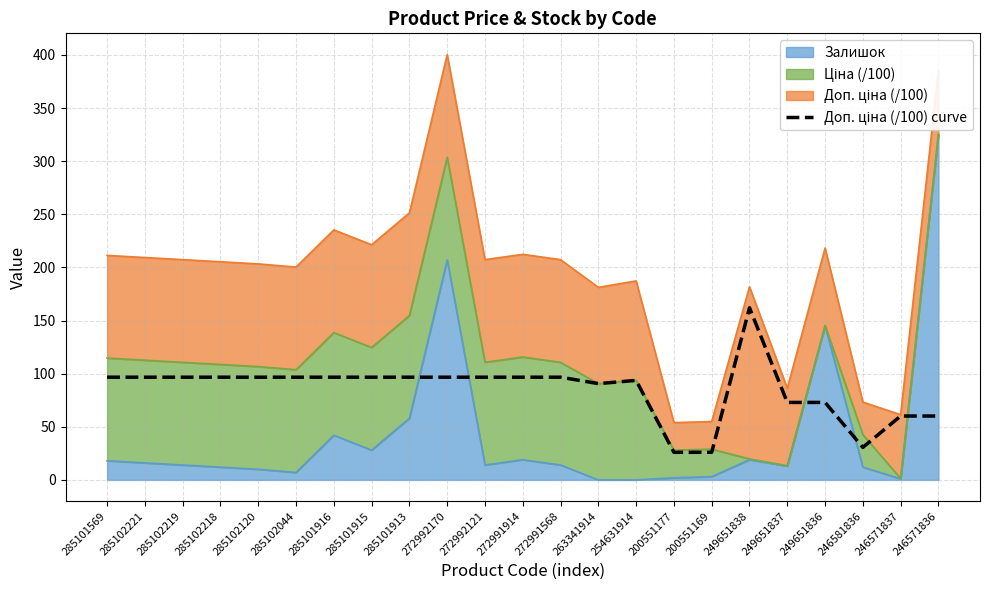

How many points are lower than both their immediate neighbors (excluding endpoints)?

2